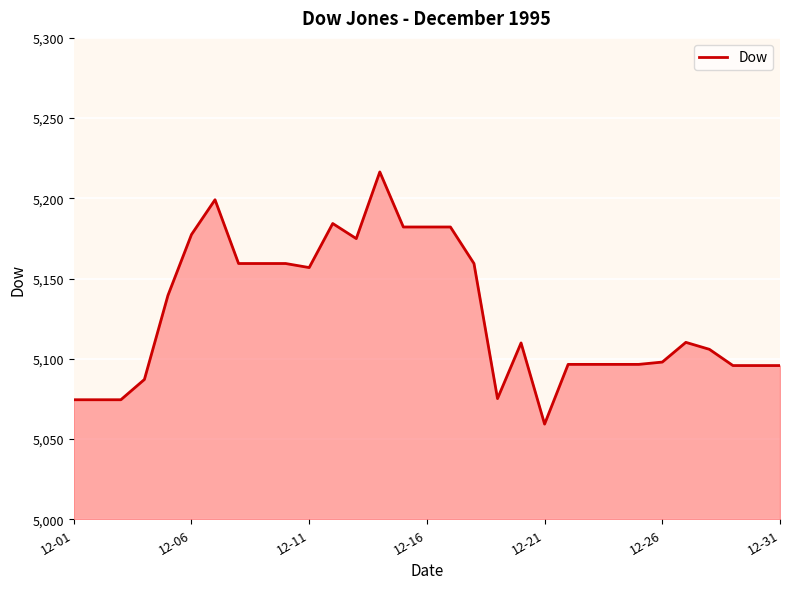

What is the greatest value displayed?

5216.5